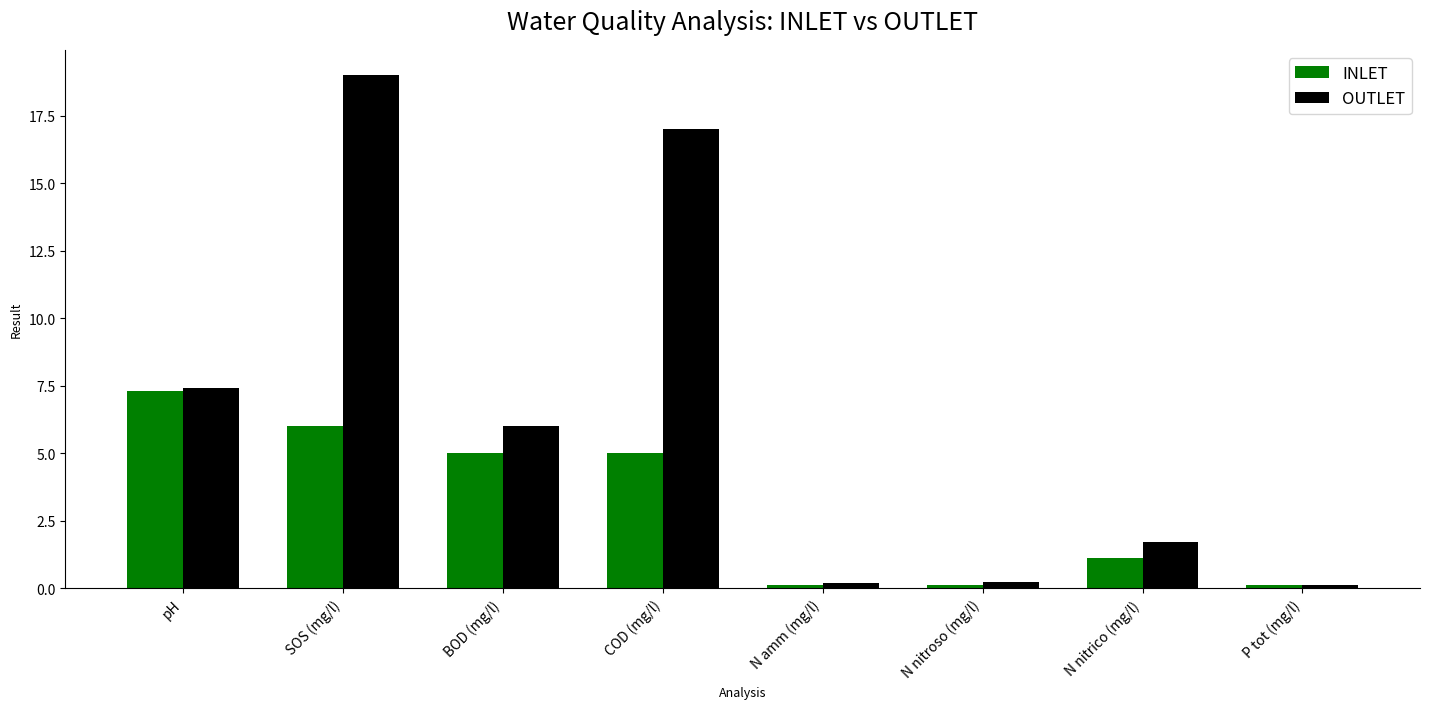

How many data points does each series have?

8